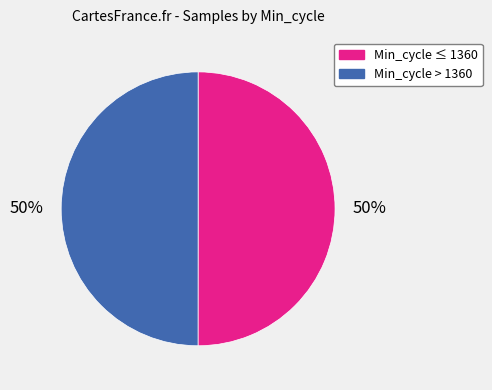

To the nearest percent, what is the average slice percentage?

50%